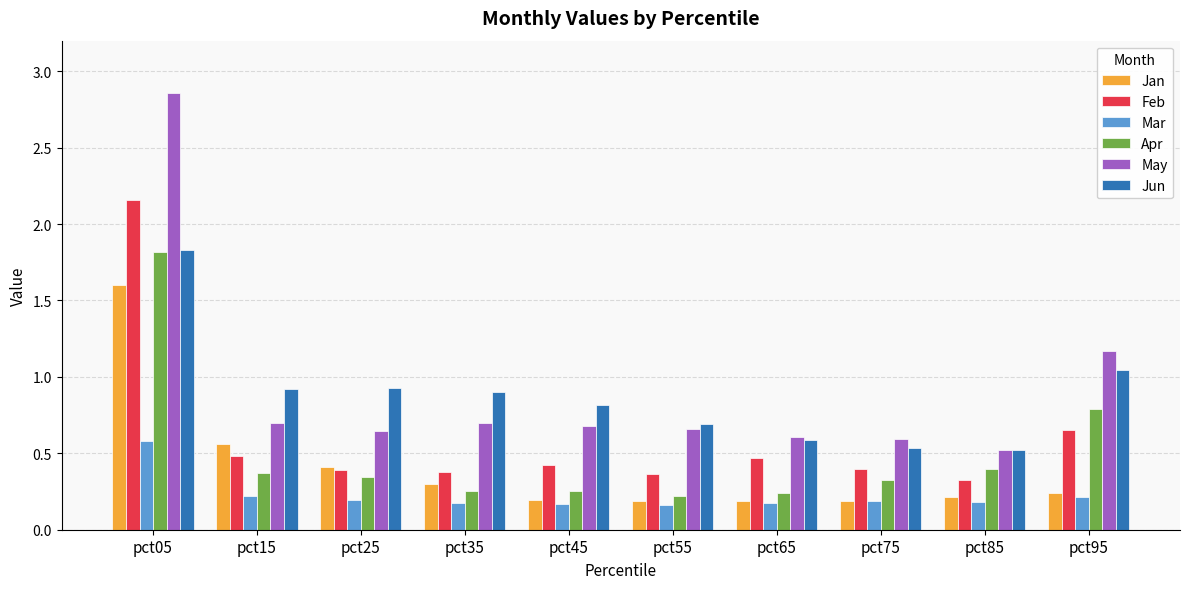

Does the chart contain any negative values?

No